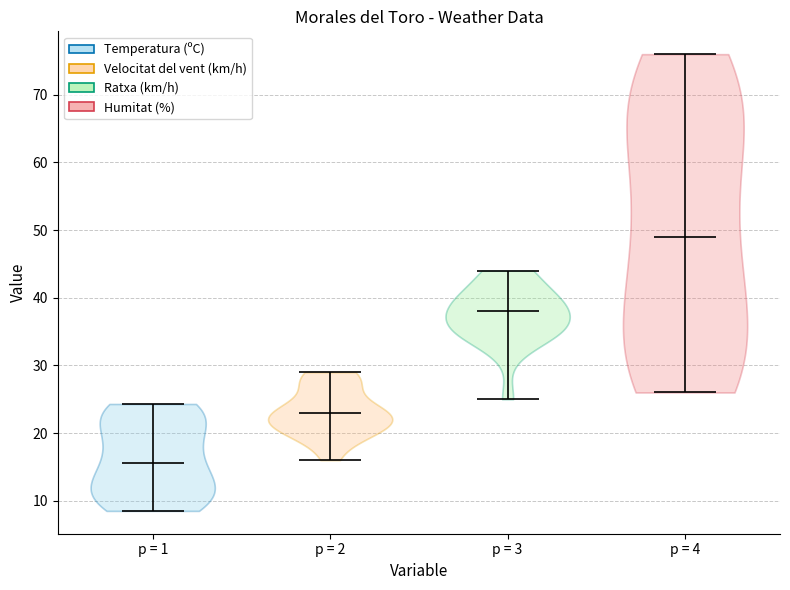

Reading left to right, read every violin against the y-axis: where its median line is, and the lowest and highest points it reaches. The values are not printed on the chart, so give them approximately, as read against the axis.

p = 1: median line 16, lowest point 9, highest point 24
p = 2: median line 23, lowest point 16, highest point 29
p = 3: median line 38, lowest point 25, highest point 44
p = 4: median line 49, lowest point 26, highest point 76